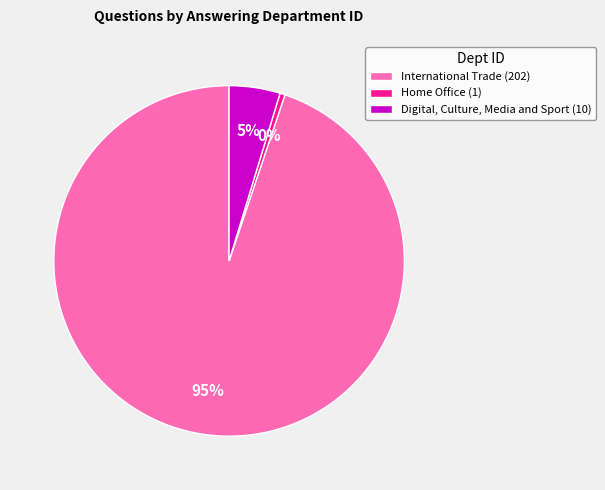

What percentage is the International Trade (202) slice, to the nearest percent?

95%